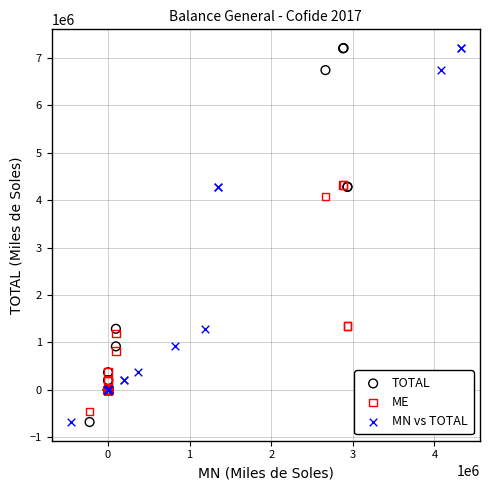

What are all the series names shown in the legend?

TOTAL, ME, MN vs TOTAL